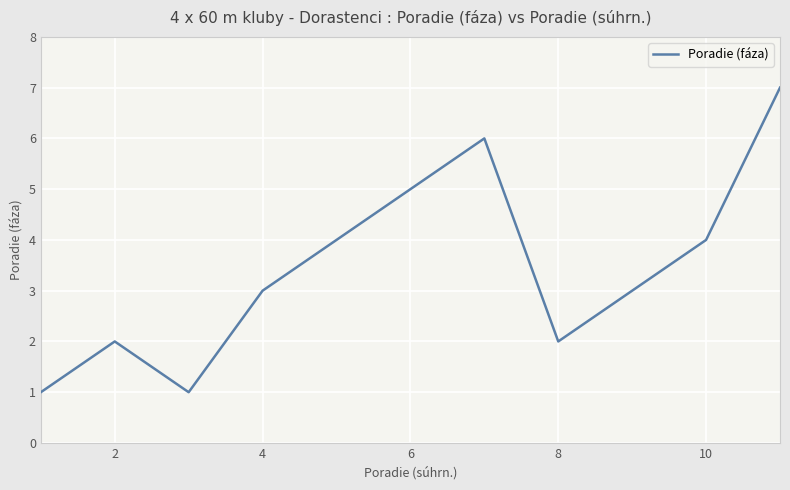

What is the maximum value shown in the chart?

7